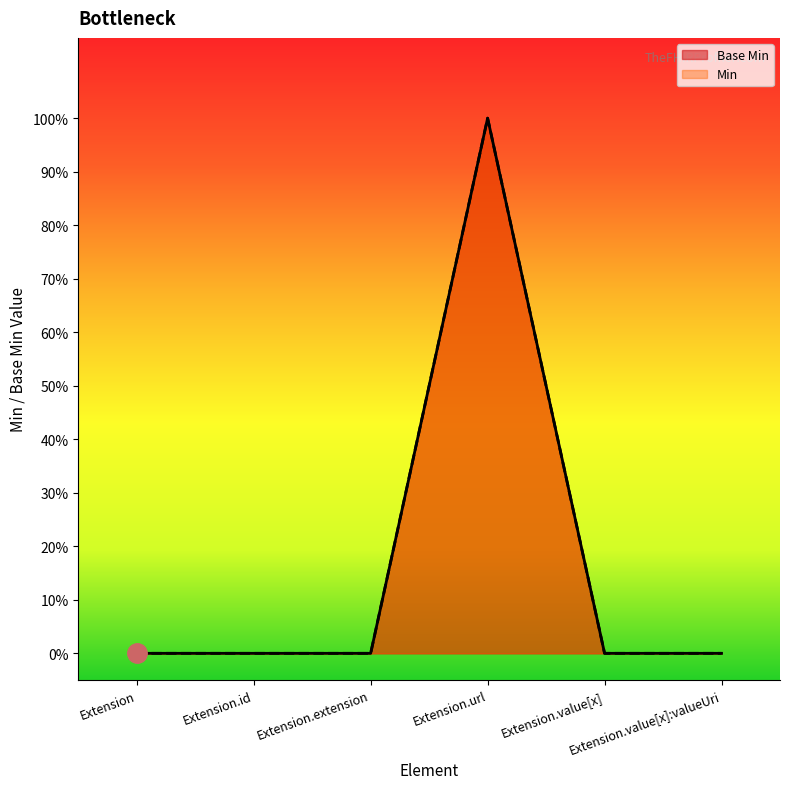

Which label corresponds to the largest value in the chart?

Extension.url